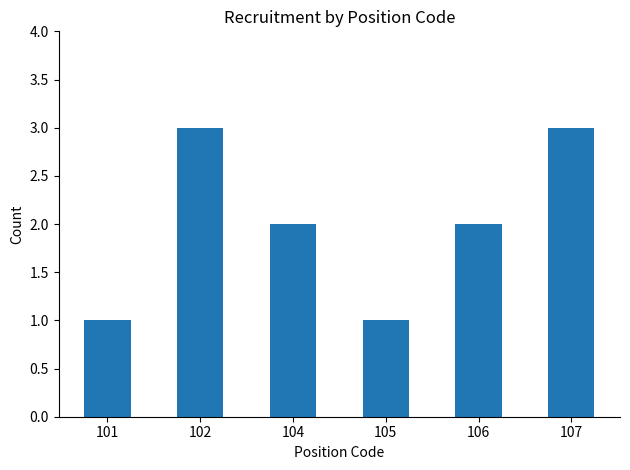

Between 107 and 101, which is larger?

107